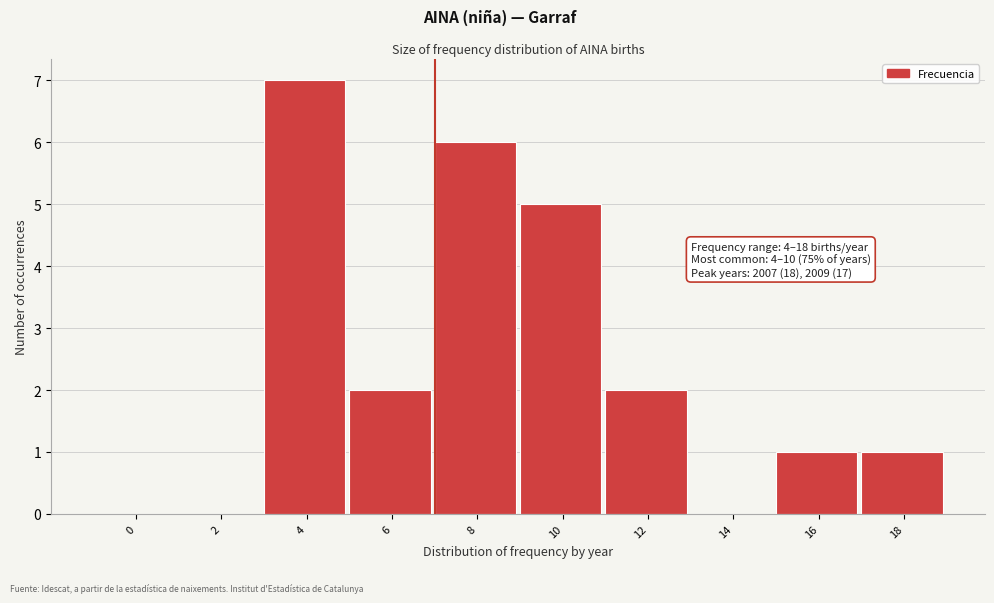

Reading left to right, what are all the values shown in this chart?

0=0	2=0	4=7	6=2	8=6	10=5	12=2	14=0	16=1	18=1